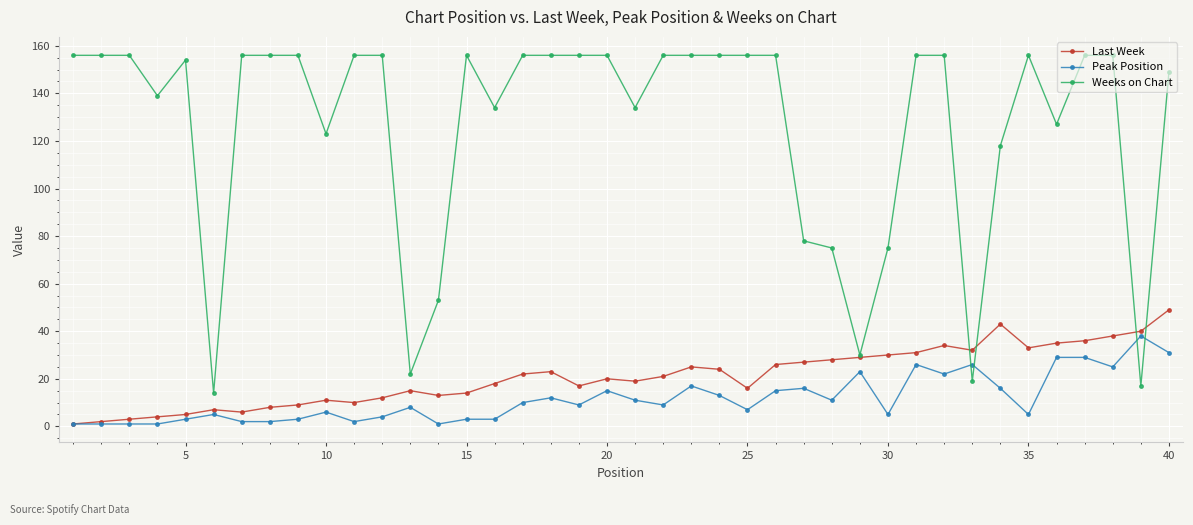

True or false: Weeks on Chart and Last Week intersect in this chart.

True